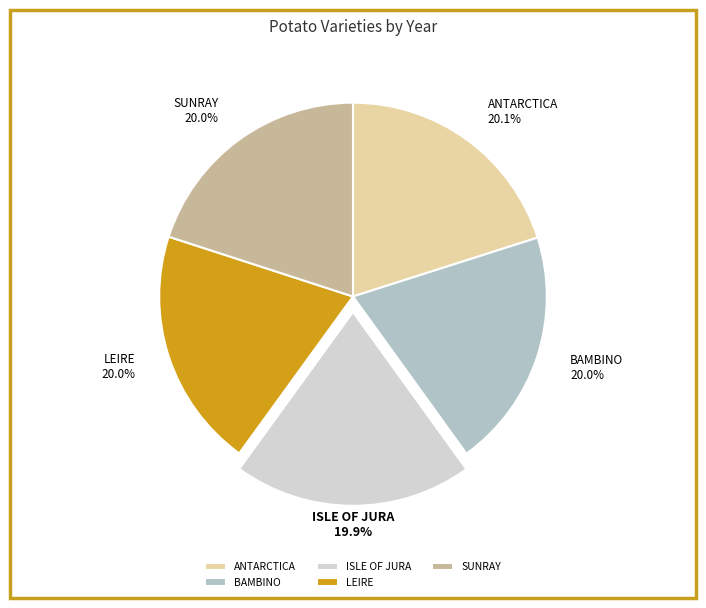

What is the ratio of the value at SUNRAY to the value at ISLE OF JURA?

1.0